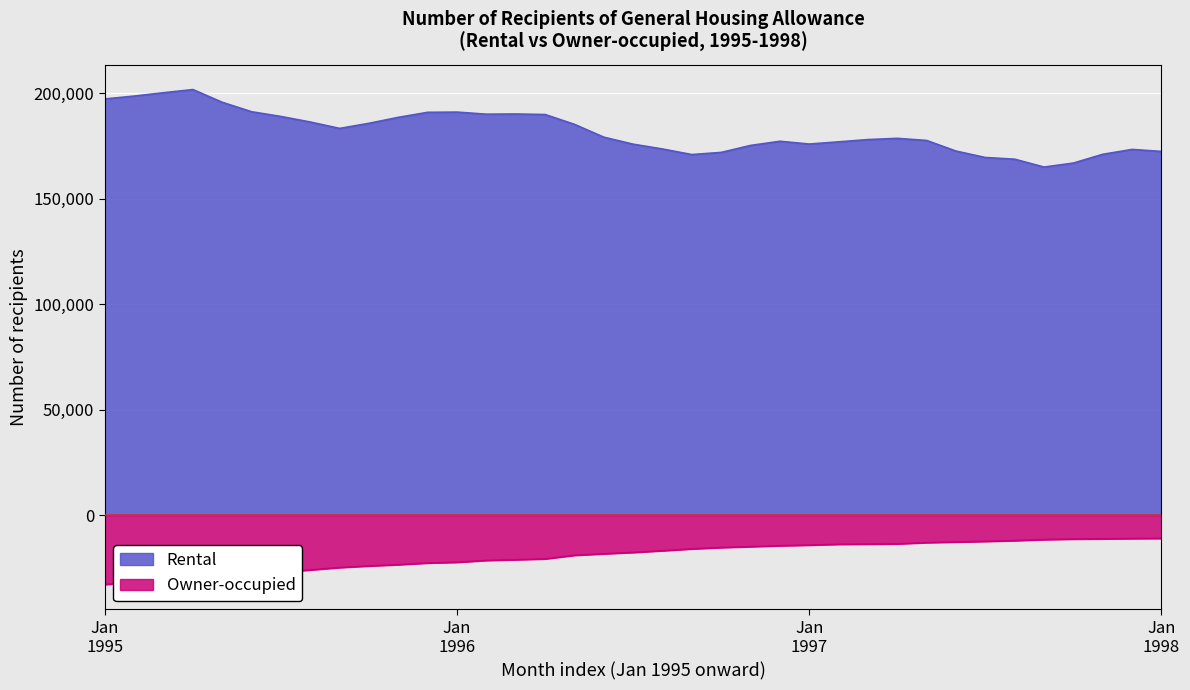

Which series has the largest range (max minus min)?

Rental